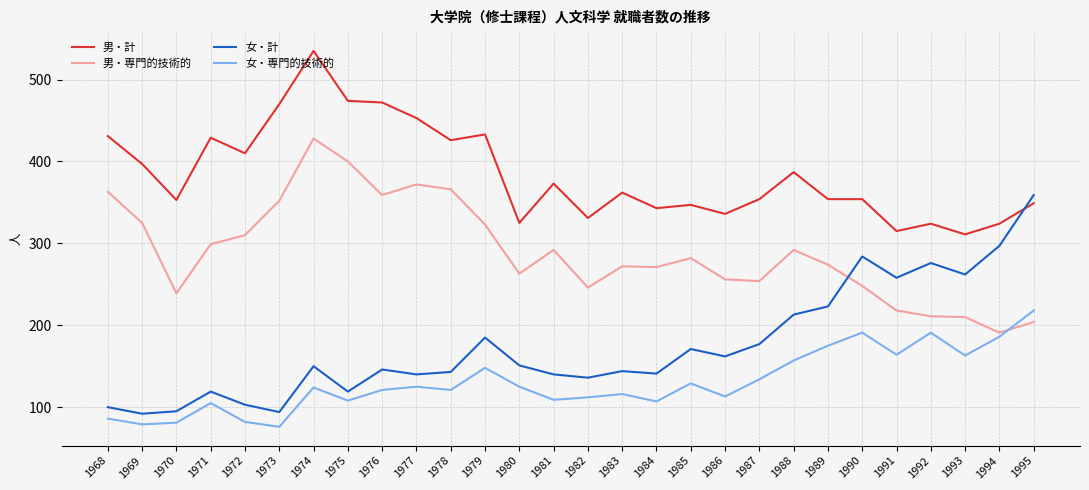

What is the sum of the 男・計 values at 1973 and 1991?

785